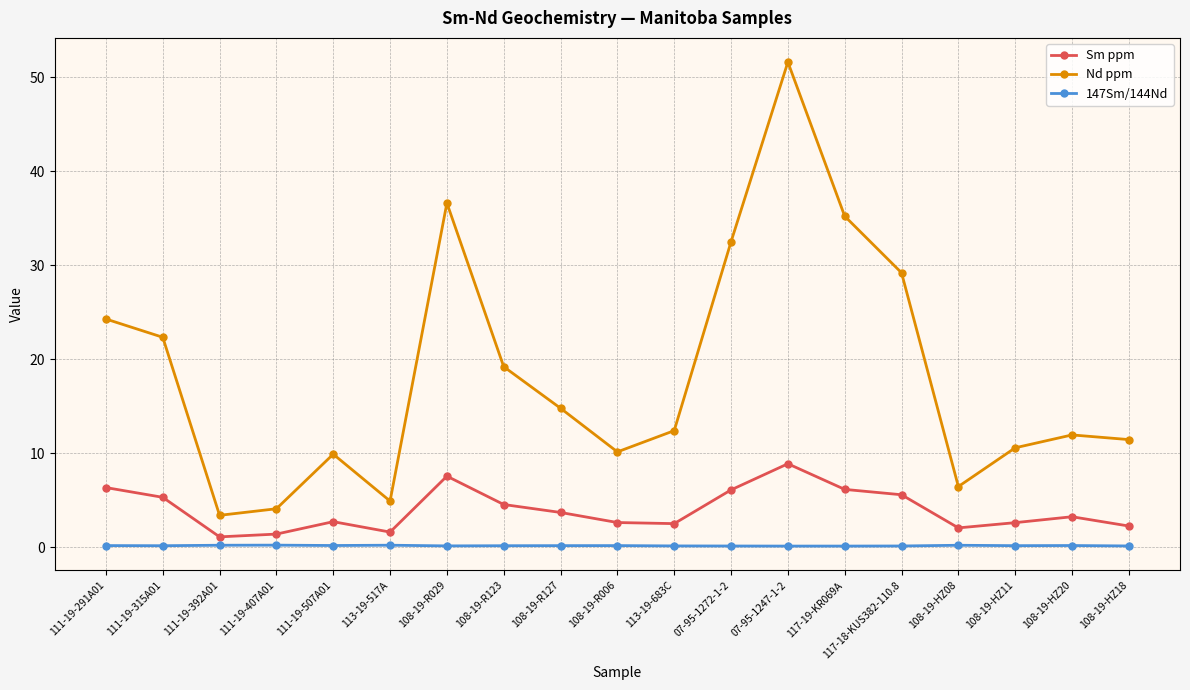

What is the approximate value of 147Sm/144Nd at 117-19-KR069A?

0.1